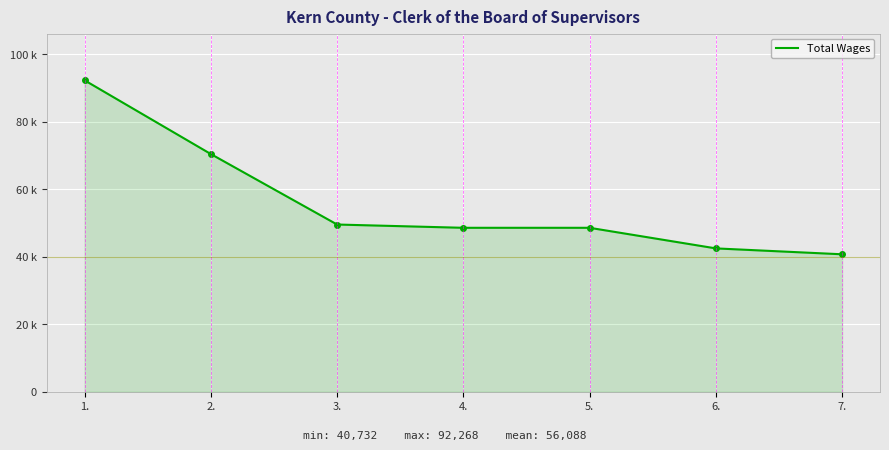

What position from the right is 2.?

6